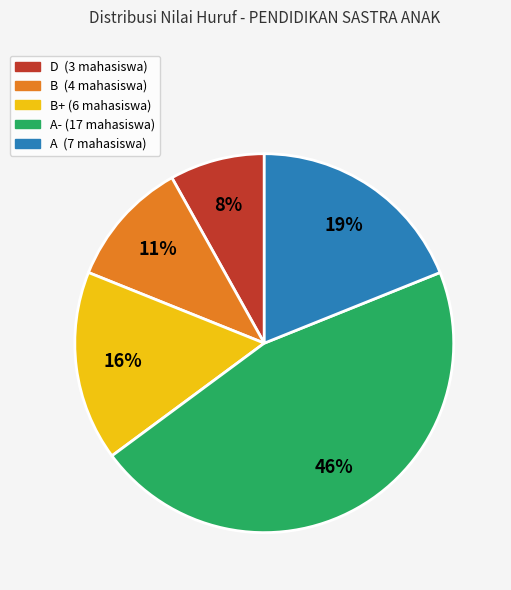

Between D (3 mahasiswa) and B (4 mahasiswa), which is larger?

B (4 mahasiswa)